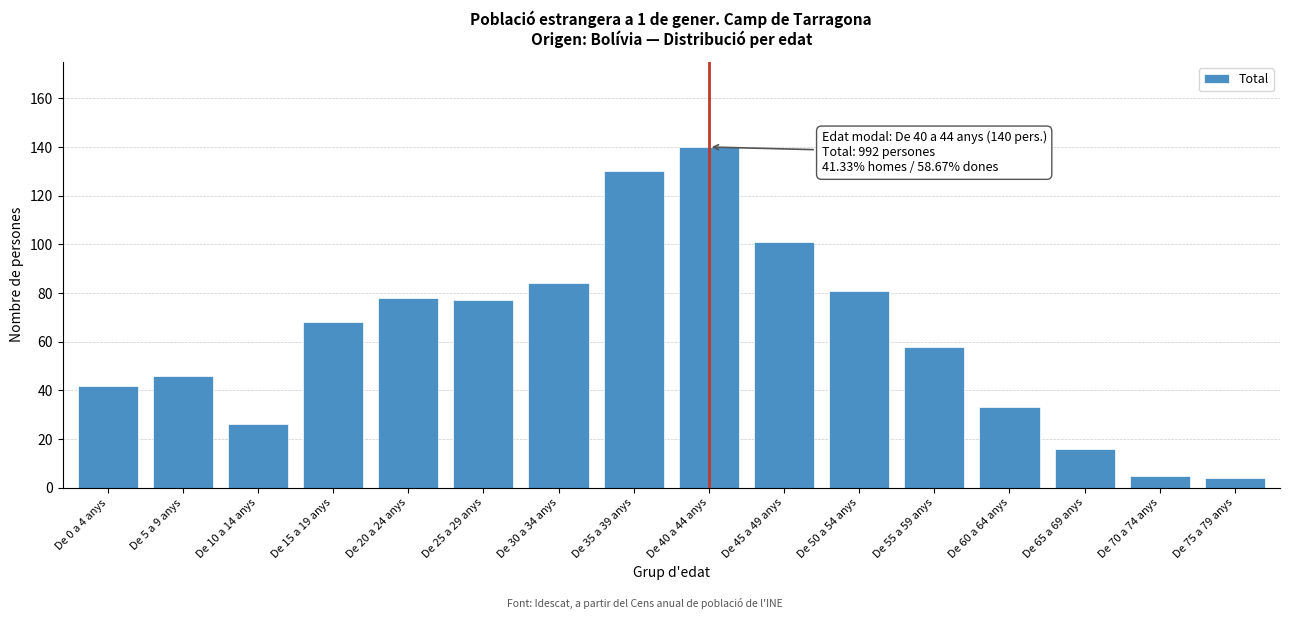

Reading left to right, list all the values displayed in this chart.

De 0 a 4 anys=42	De 5 a 9 anys=46	De 10 a 14 anys=26	De 15 a 19 anys=68	De 20 a 24 anys=78	De 25 a 29 anys=77	De 30 a 34 anys=84	De 35 a 39 anys=130	De 40 a 44 anys=140	De 45 a 49 anys=101	De 50 a 54 anys=81	De 55 a 59 anys=58	De 60 a 64 anys=33	De 65 a 69 anys=16	De 70 a 74 anys=5	De 75 a 79 anys=4